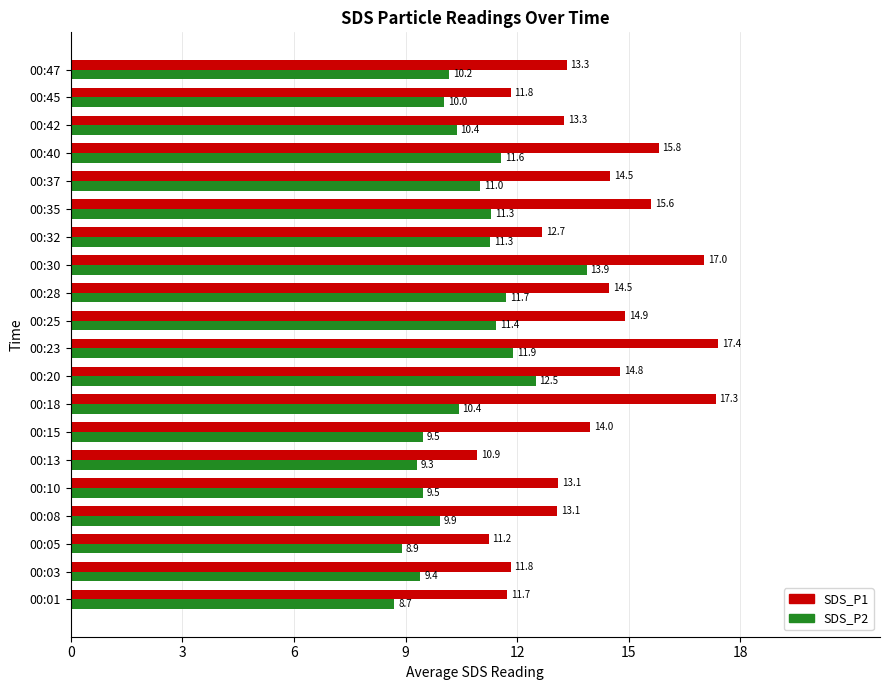

The value of SDS_P2 at 00:15 is 12.5. True or false?

False